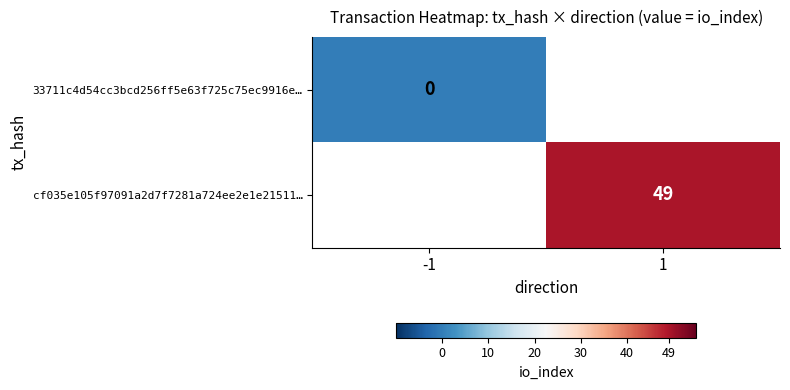

True or false: cf035e105f97091a2d7f7281a724ee2e1e21511… has a value of 68 at 1.

False